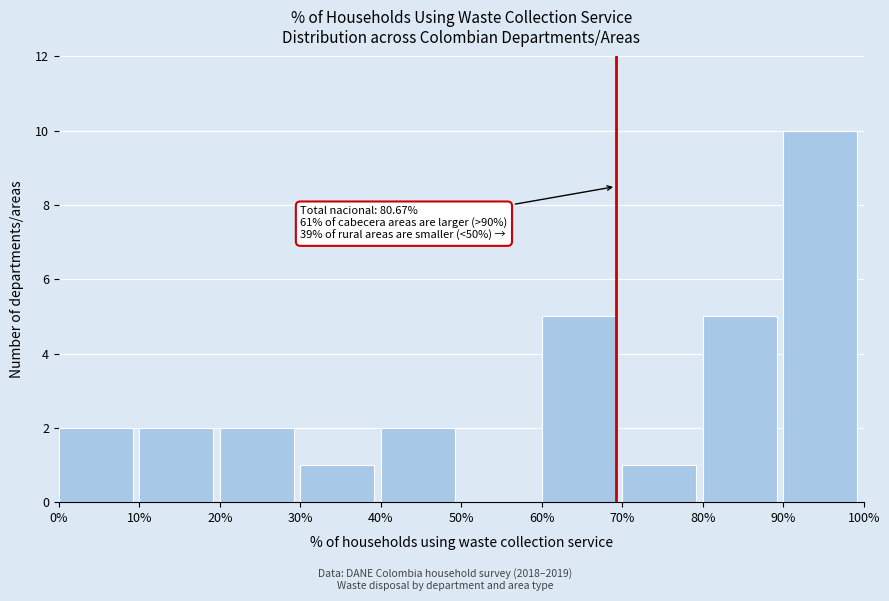

Over which range of the x-axis is the bar tallest?

90% to 100%